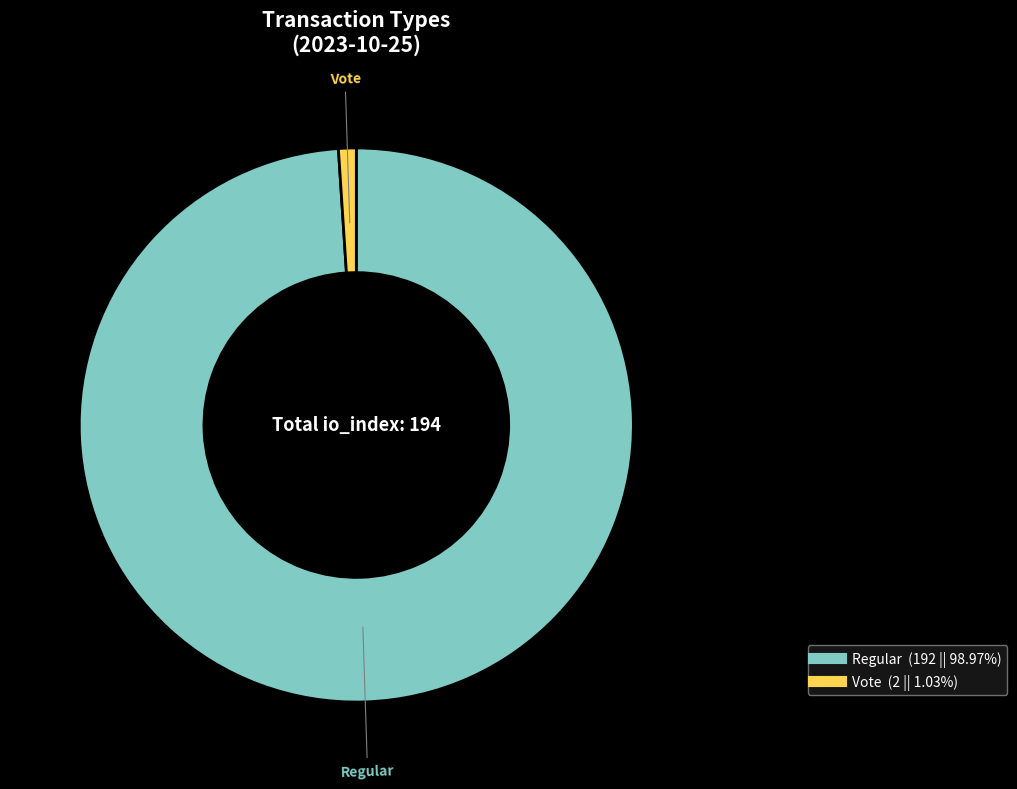

What is the largest slice in the pie chart?

Regular